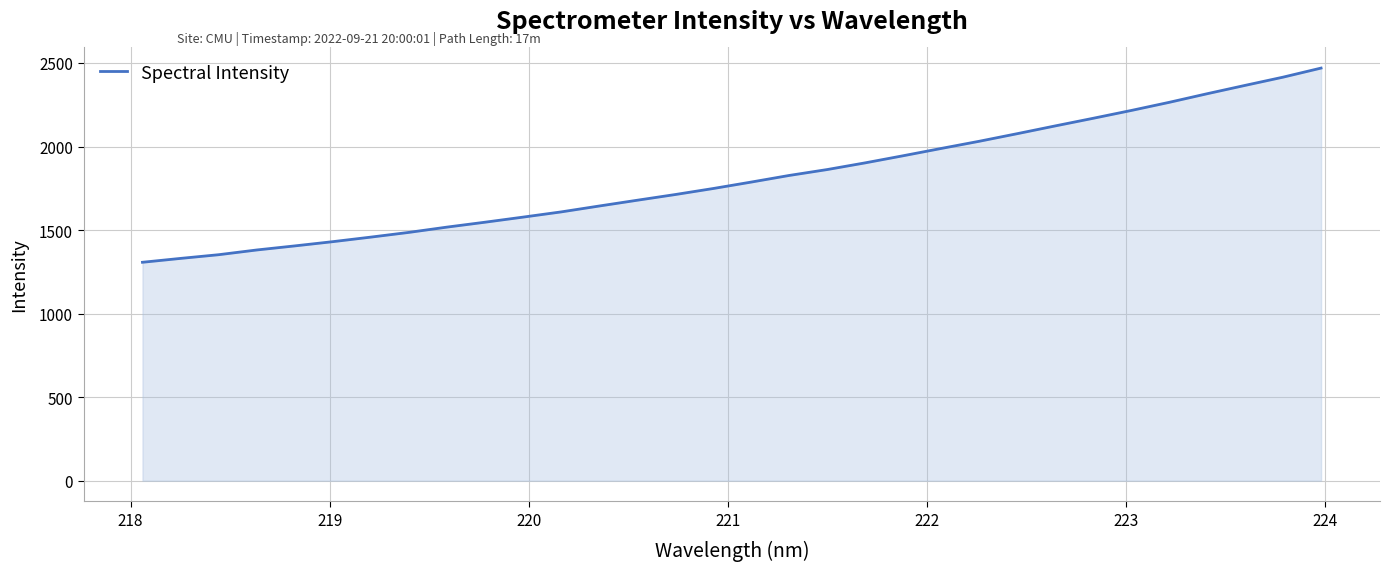

What is the greatest value displayed?

2469.4